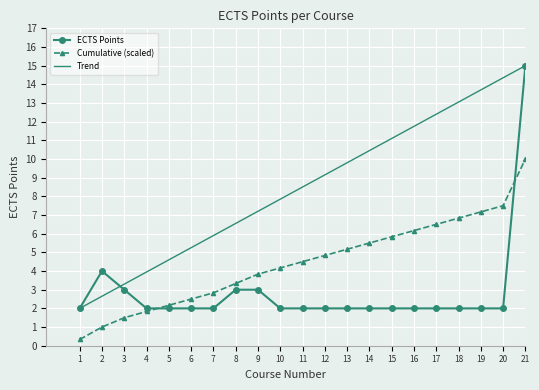

How many categories are shown in the chart?

21